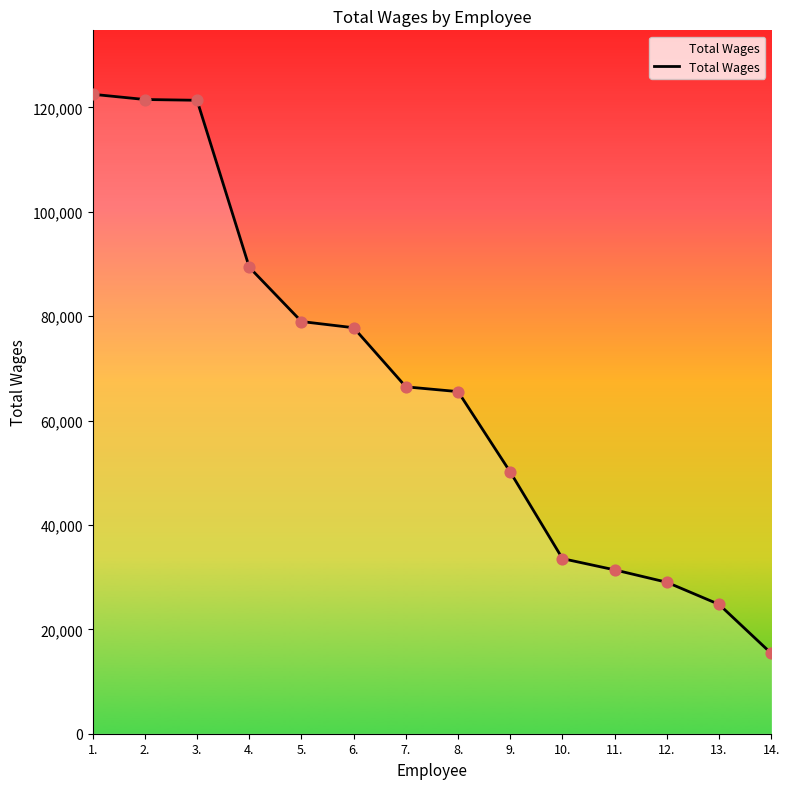

Between 13. and 8., which is larger?

8.